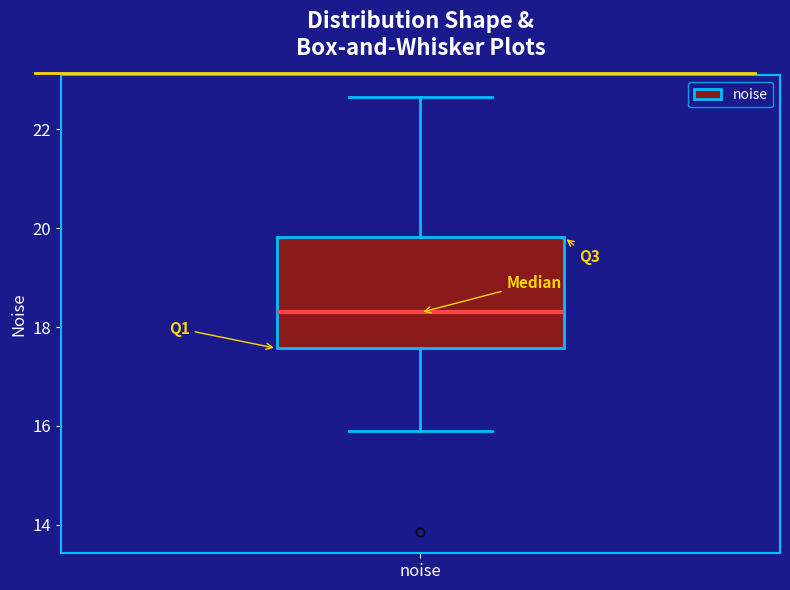

Read this box plot against the y-axis: the position of the median line, the range covered by the box, and the ends of both whiskers. The values are not printed on the chart, so give them approximately, as read against the axis.

median 18.2, box 17.6 to 19.8, whiskers 15.8 to 22.6